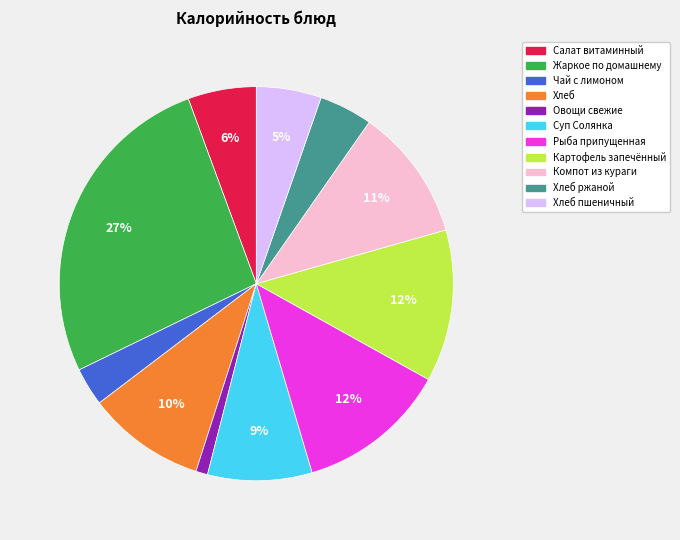

Does any single category account for the majority?

No